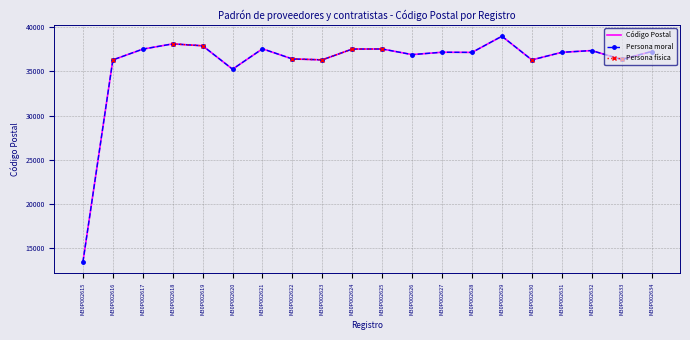

True or false: Código Postal and Persona moral intersect in this chart.

False